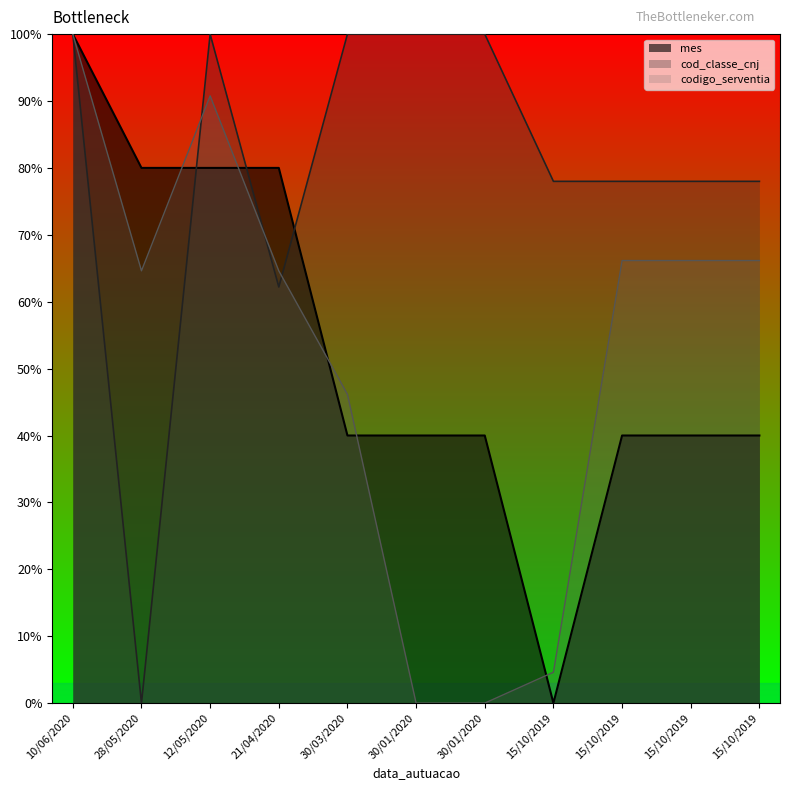

How many values in the mes series are below 40?

1